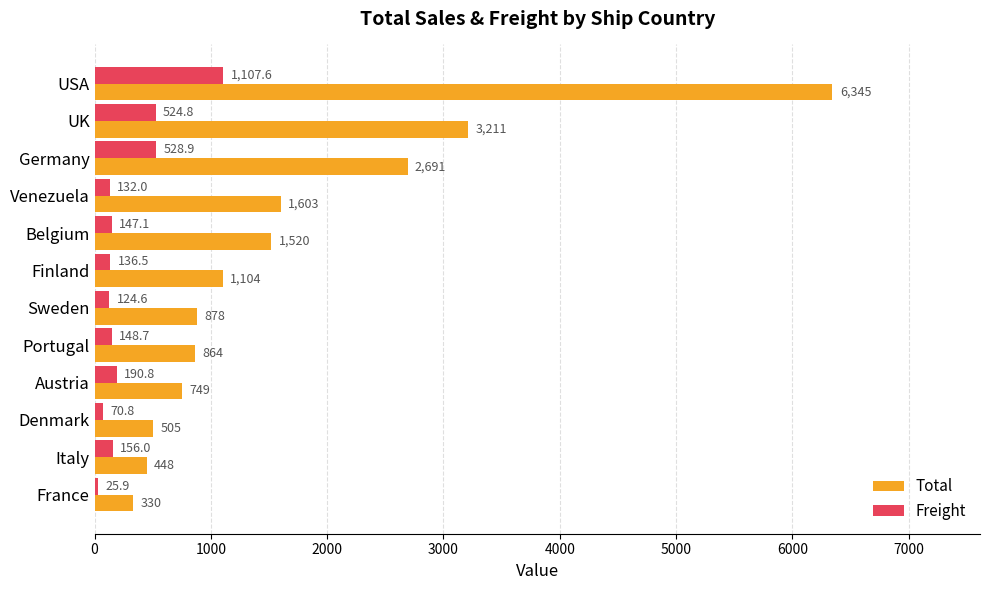

What is the difference between the second highest and minimum values in the Freight series?

503.0